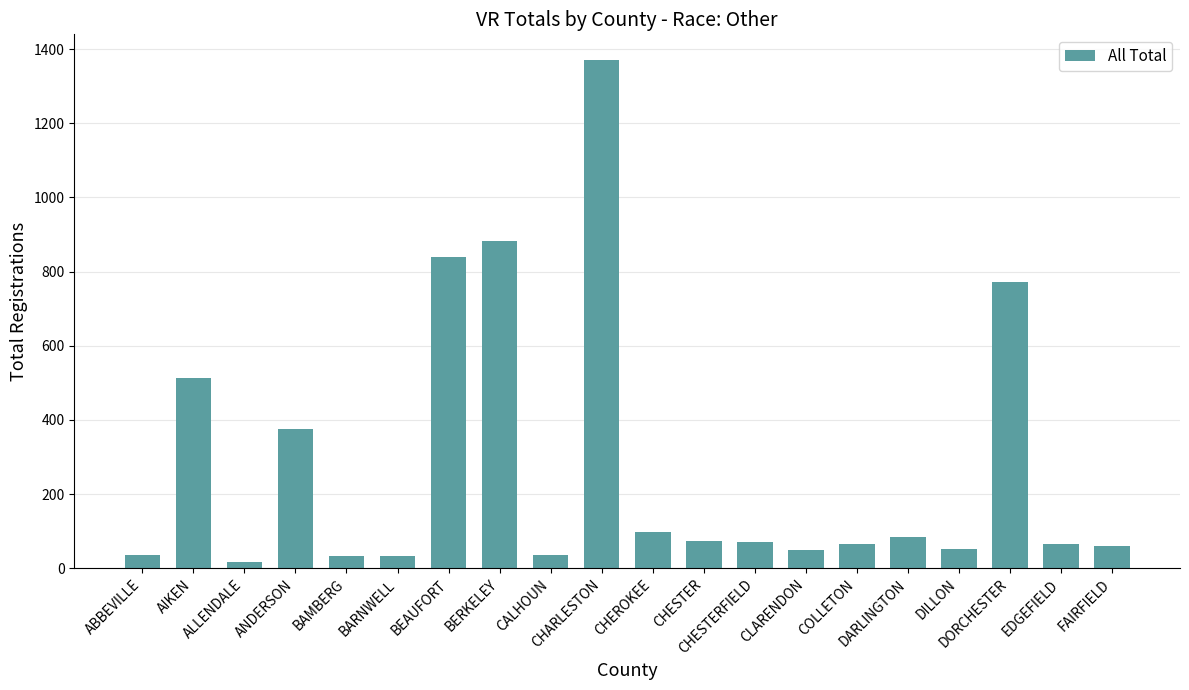

What position from the right is DARLINGTON?

5